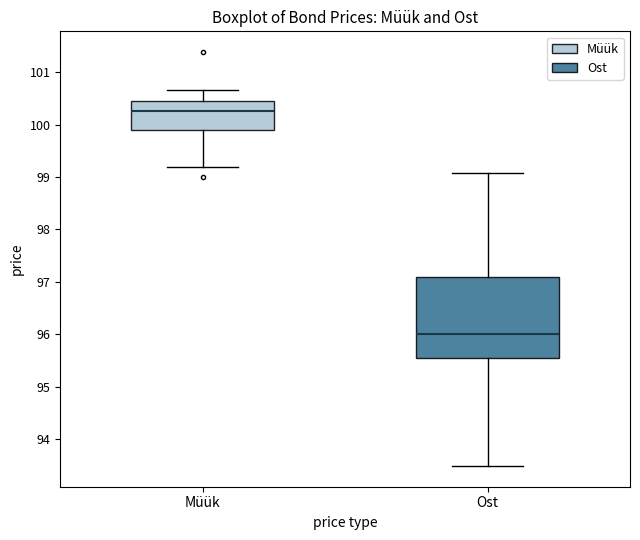

Which box's median line is the highest?

Müük